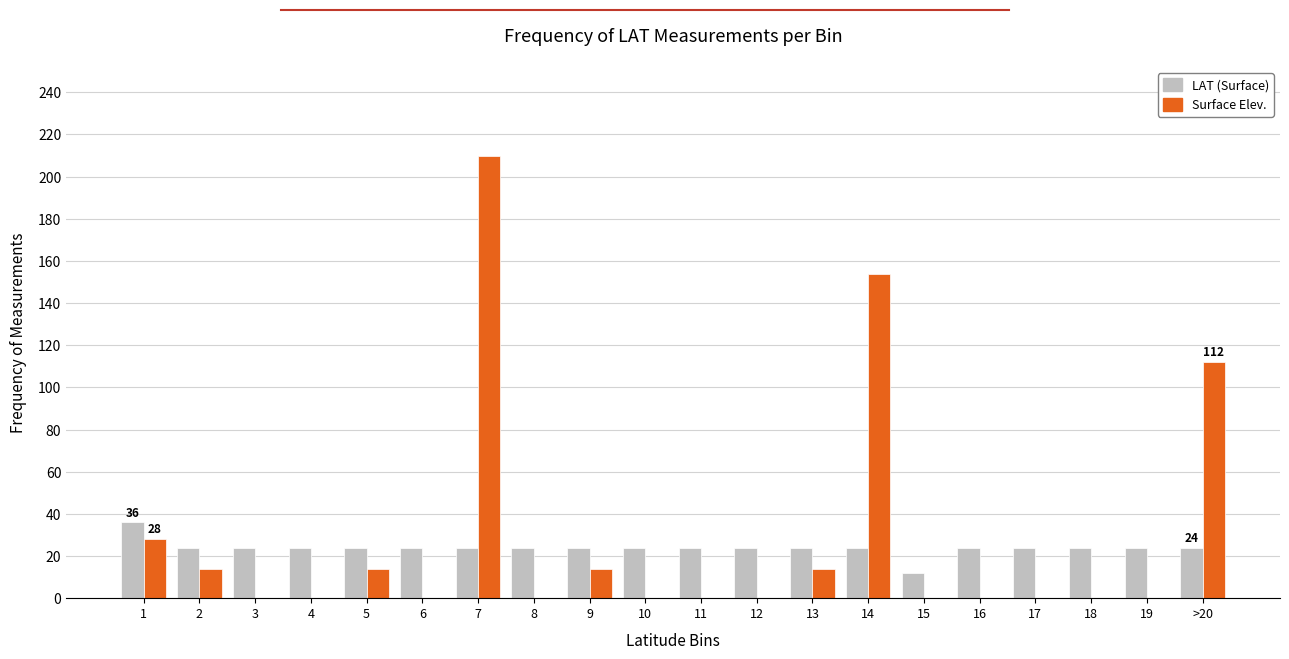

What is the highest value of the Surface Elev. series?

210